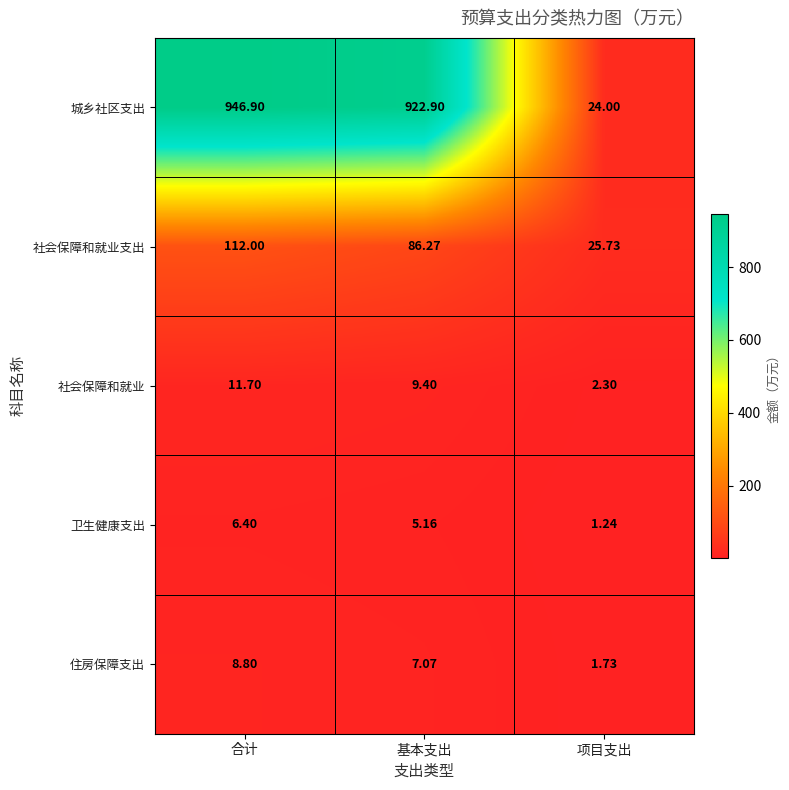

At 项目支出, list the series in order from smallest to largest.

卫生健康支出, 住房保障支出, 社会保障和就业, 城乡社区支出, 社会保障和就业支出